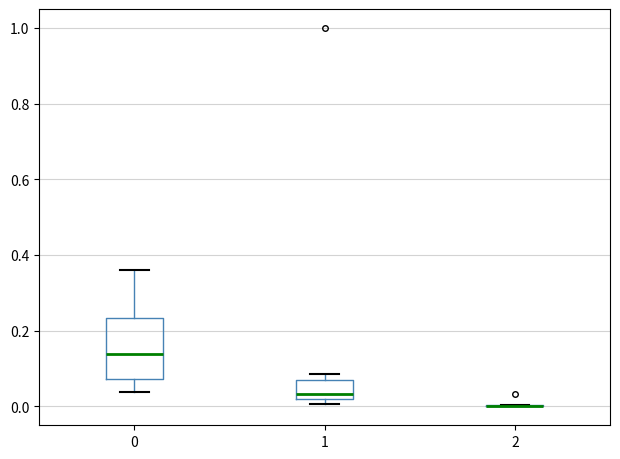

Reading left to right, read every box against the y-axis: the position of its median line, the range the box covers, and the ends of its whiskers. The values are not printed on the chart, so give them approximately, as read against the axis.

0: median 0.14, box 0.08 to 0.24, whiskers 0.04 to 0.36
1: median 0.04, box 0.02 to 0.06, whiskers 0.00 to 0.08
2: box collapsed to a line at 0.00, whiskers 0.00 to 0.00